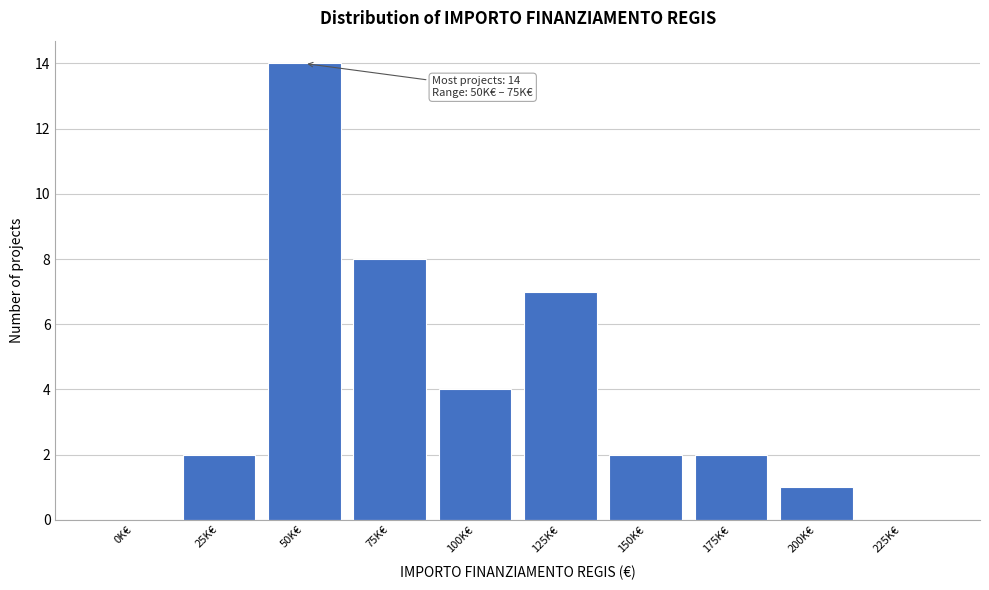

Reading left to right, extract all data points from this chart.

0K€=0	25K€=2	50K€=14	75K€=8	100K€=4	125K€=7	150K€=2	175K€=2	200K€=1	225K€=0